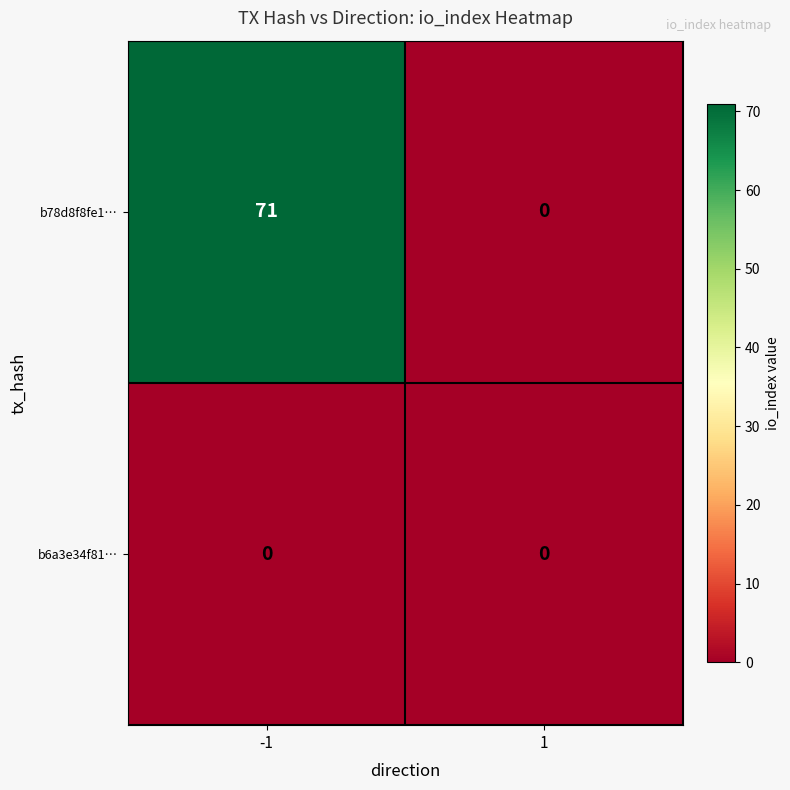

The b78d8f8fe1… series shows 71 at -1. True or false?

True